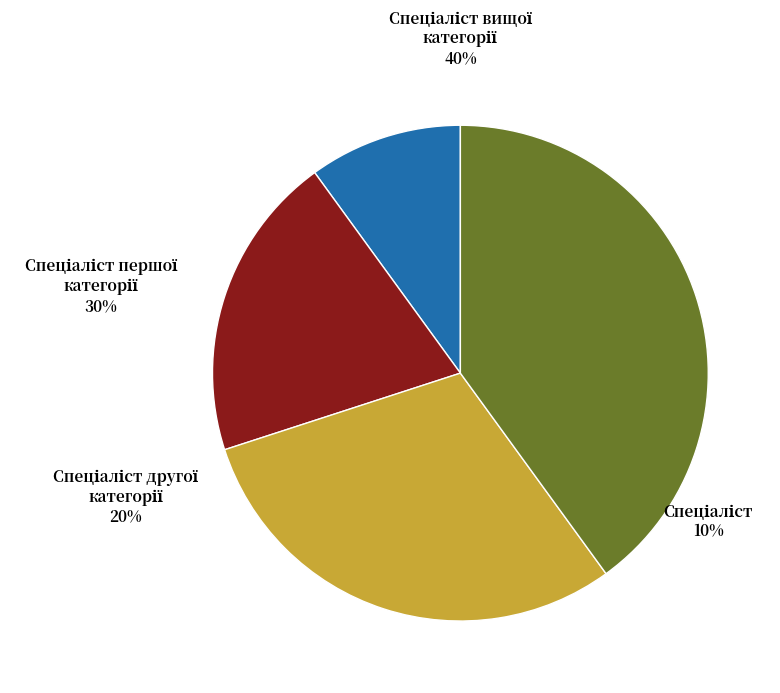

Which slice is the largest?

Спеціаліст вищої категорії